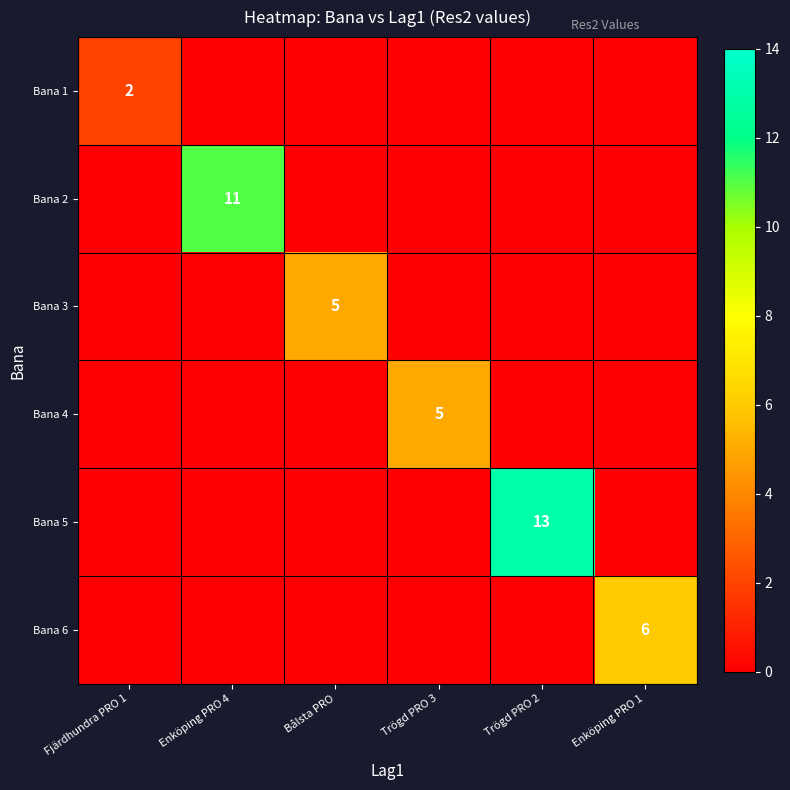

What is the average value of the Bana 3 series?

1